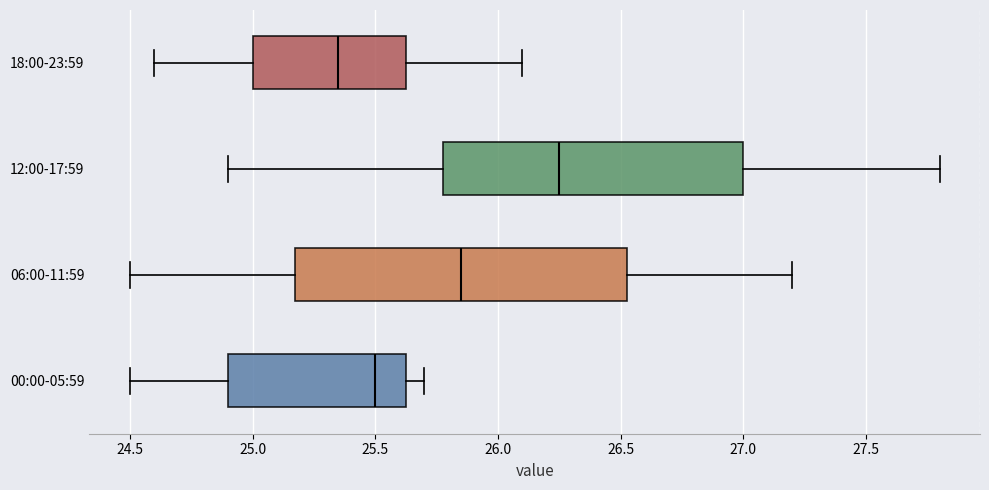

Reading bottom to top, read every box against the x-axis: the position of its median line, the range the box covers, and the ends of its whiskers. The values are not printed on the chart, so give them approximately, as read against the axis.

00:00-05:59: median 25.50, box 24.90 to 25.65, whiskers 24.50 to 25.70
06:00-11:59: median 25.85, box 25.20 to 26.55, whiskers 24.50 to 27.20
12:00-17:59: median 26.25, box 25.80 to 27.00, whiskers 24.90 to 27.80
18:00-23:59: median 25.35, box 25.00 to 25.65, whiskers 24.60 to 26.10